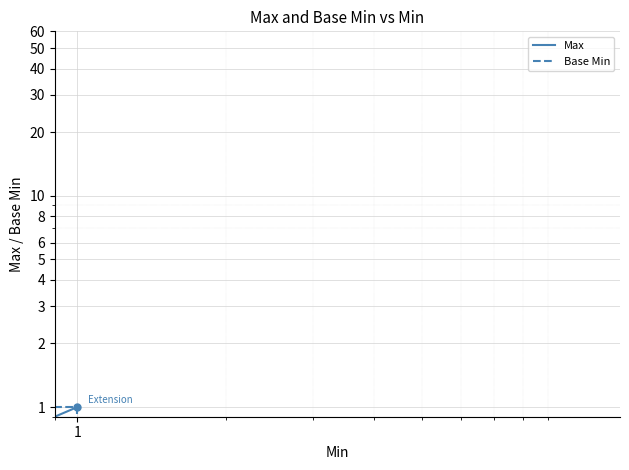

What is the difference between the second highest and second lowest values in the Max series?

1